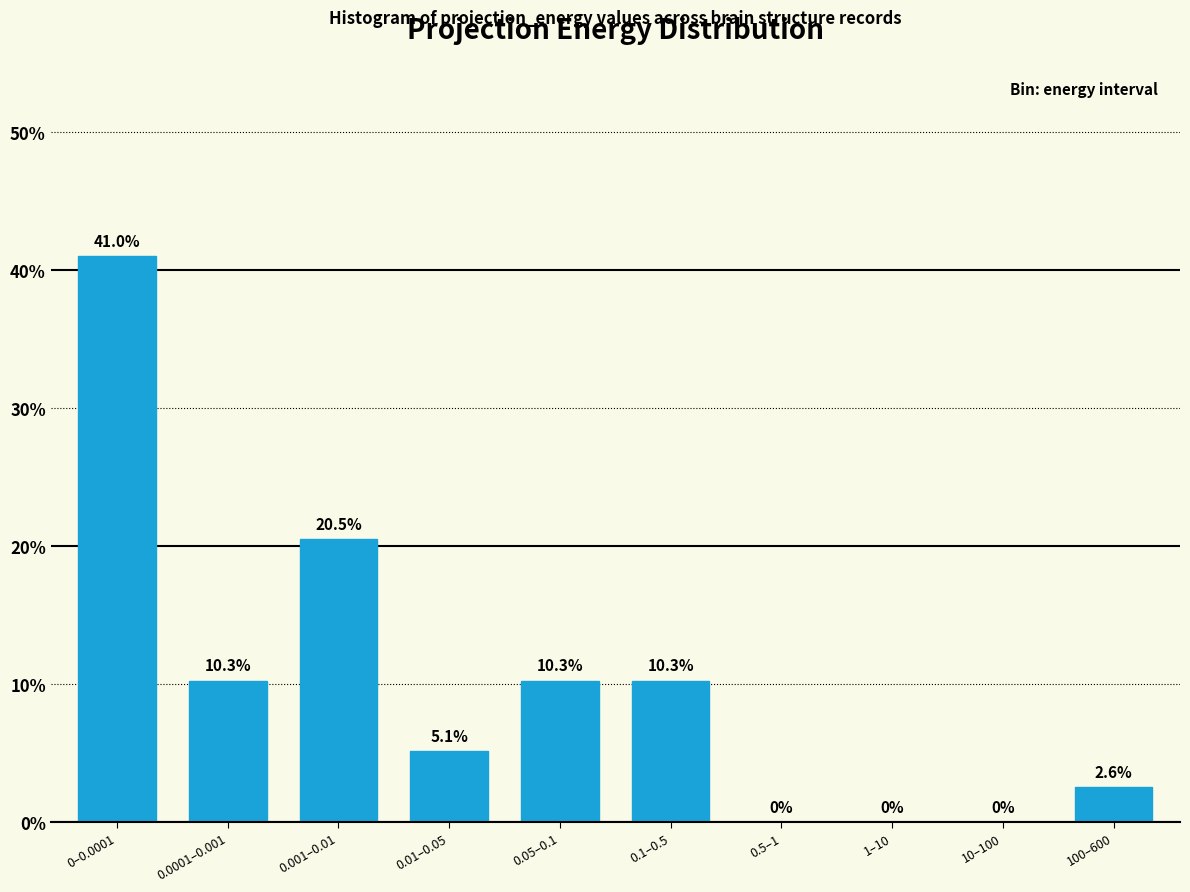

Reading right to left, extract all data points from this chart.

100–600=2.6	10–100=0.0	1–10=0.0	0.5–1=0.0	0.1–0.5=10.3	0.05–0.1=10.3	0.01–0.05=5.1	0.001–0.01=20.5	0.0001–0.001=10.3	0–0.0001=41.0